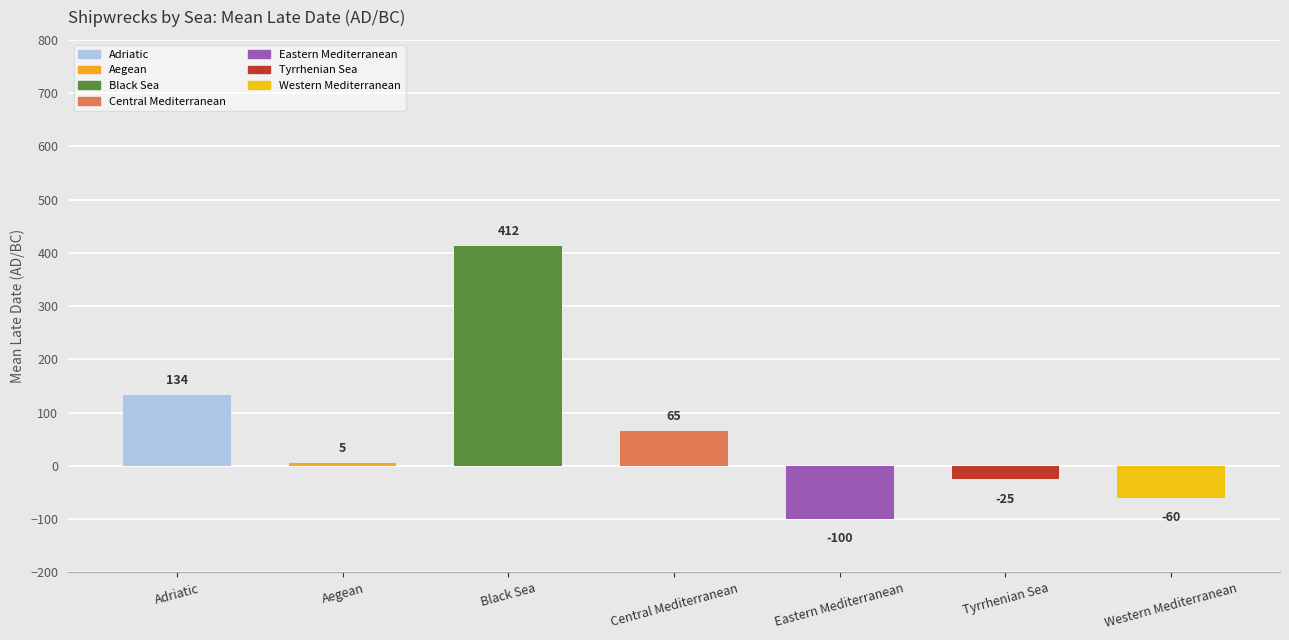

True or false: the data shows 648.8 at Black Sea.

False